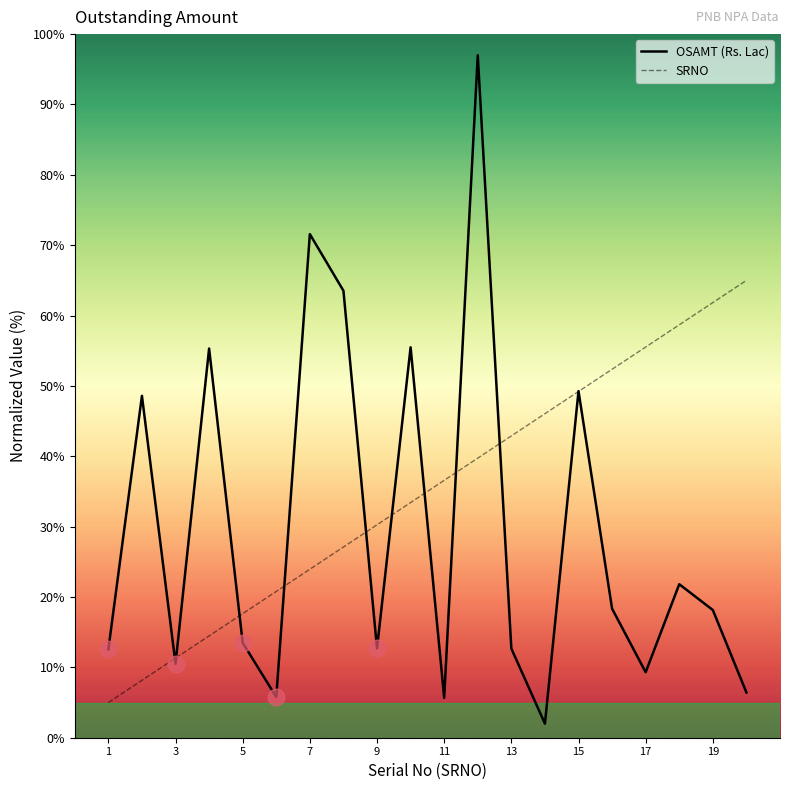

What is the lowest value of the SRNO series?

5.0